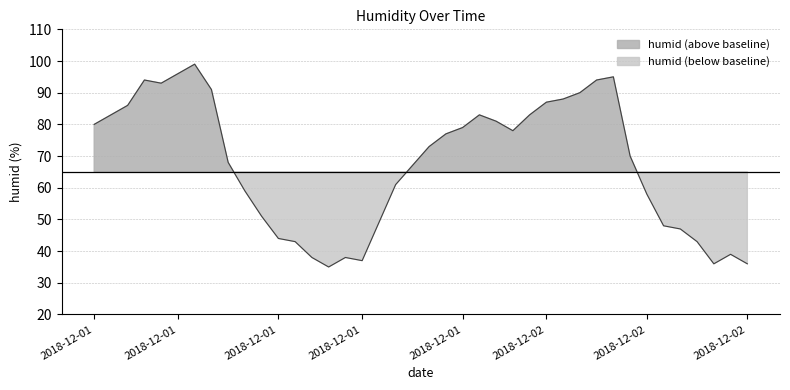

What is the label of the 19th point from the right?

2018-12-01 21:00